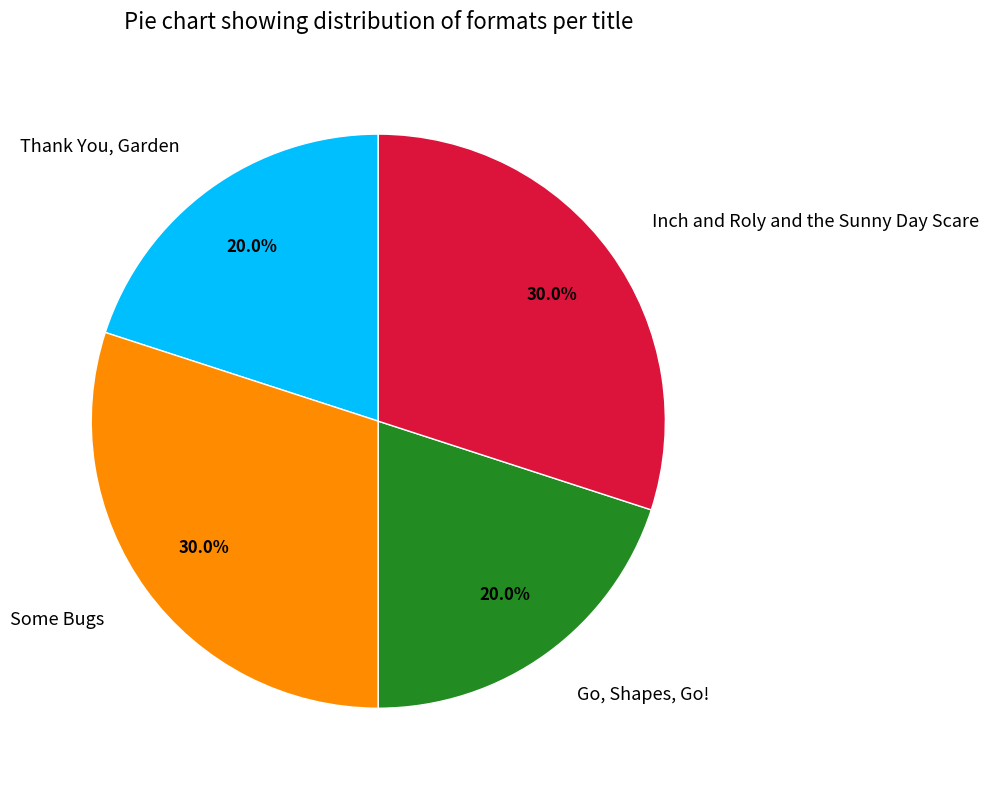

Does Inch and Roly and the Sunny Day Scare account for over 50% of the chart?

No